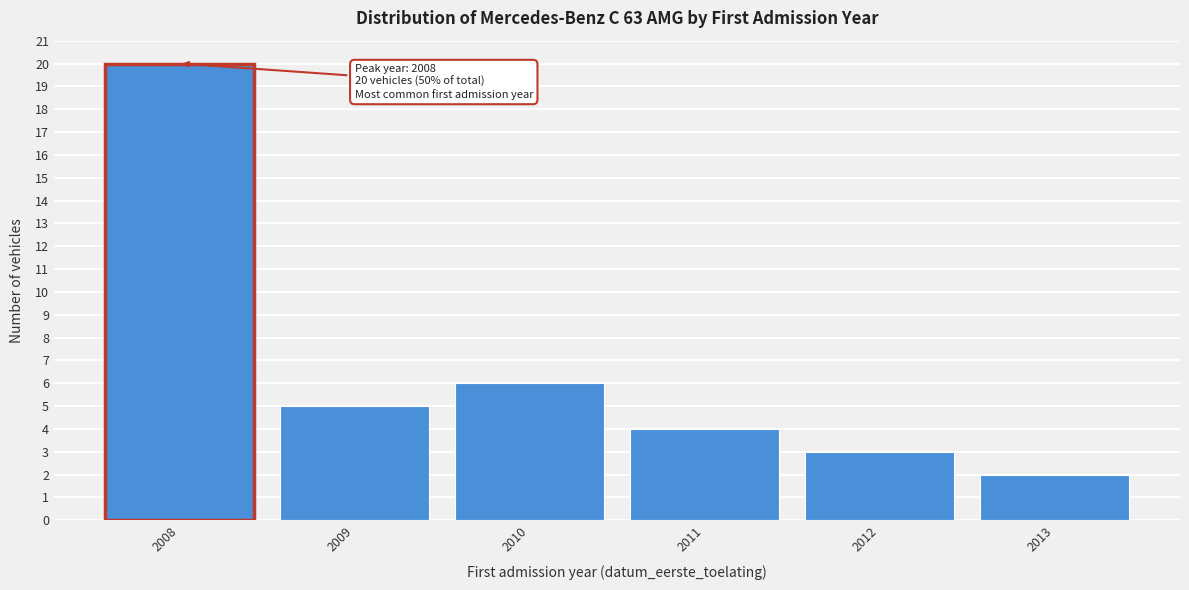

Reading left to right, what are all the values shown in this chart?

20	5	6	4	3	2